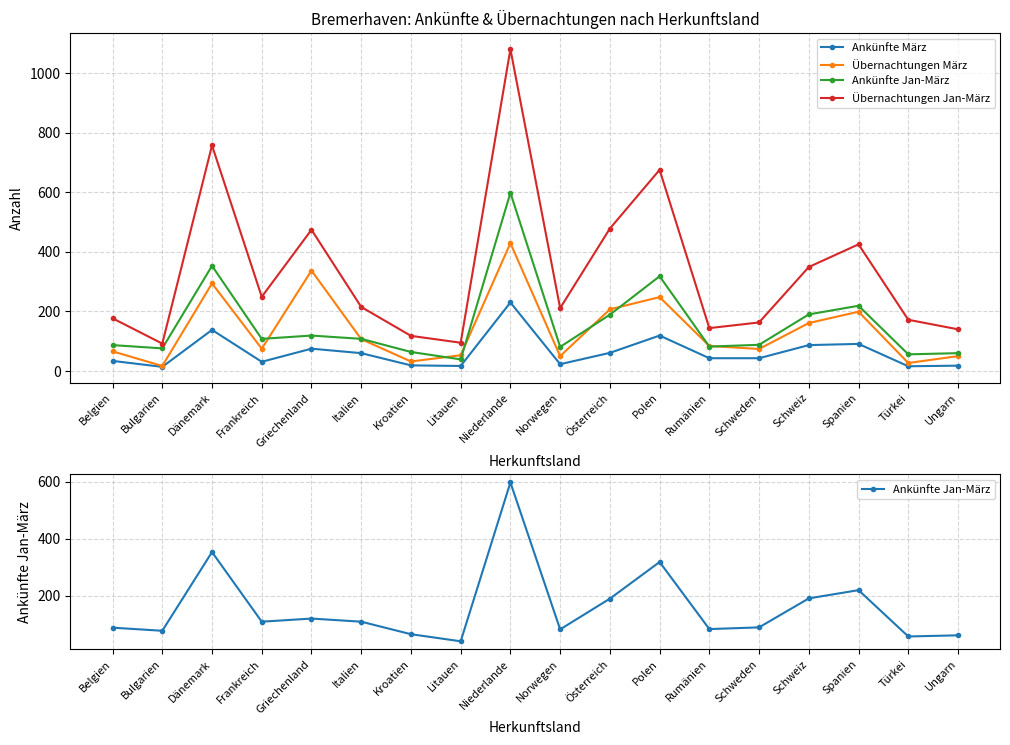

What is the spread (max minus min) of values at Litauen?

78